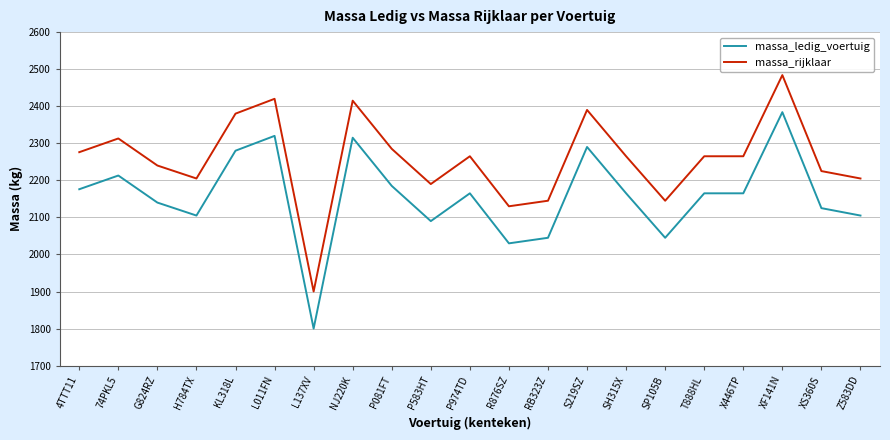

How many categories are shown in the chart?

21